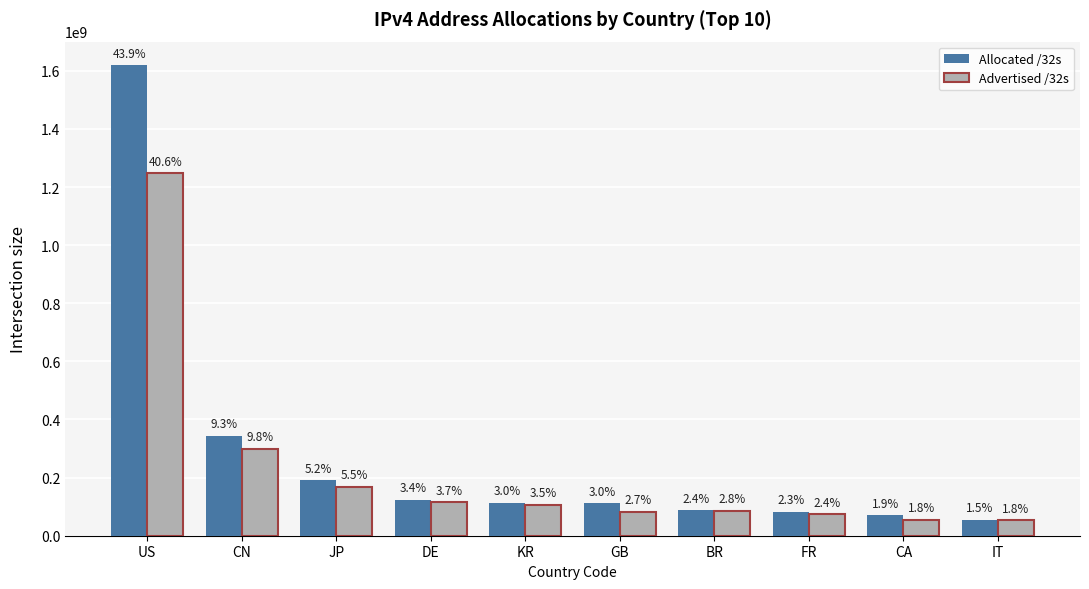

Are the bars grouped side by side (vs. stacked)?

Yes